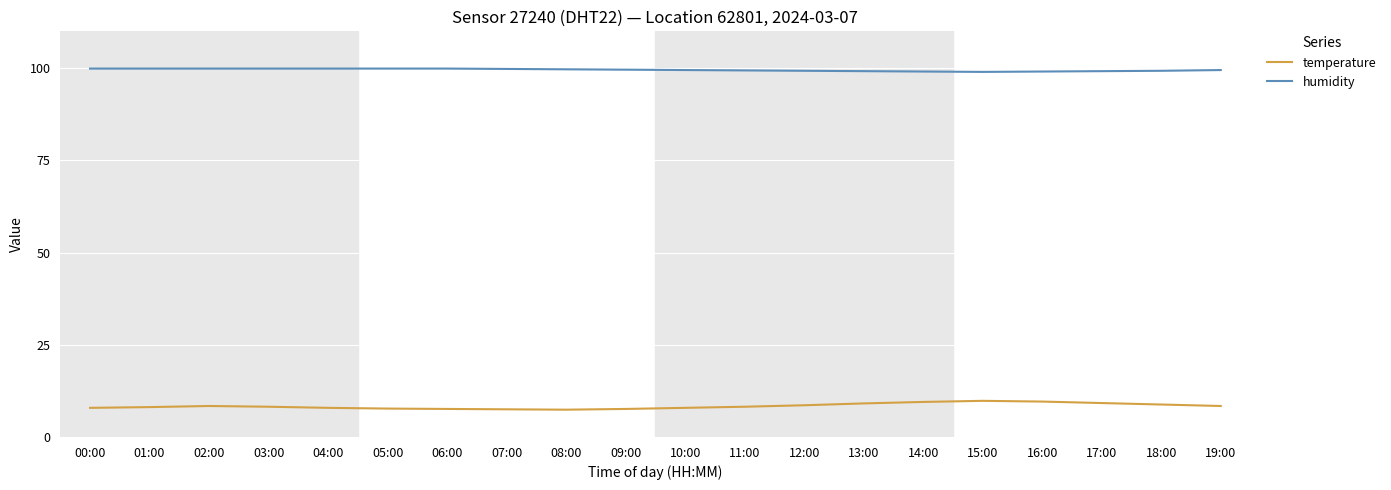

What value does the humidity series have at 14:00?

99.1